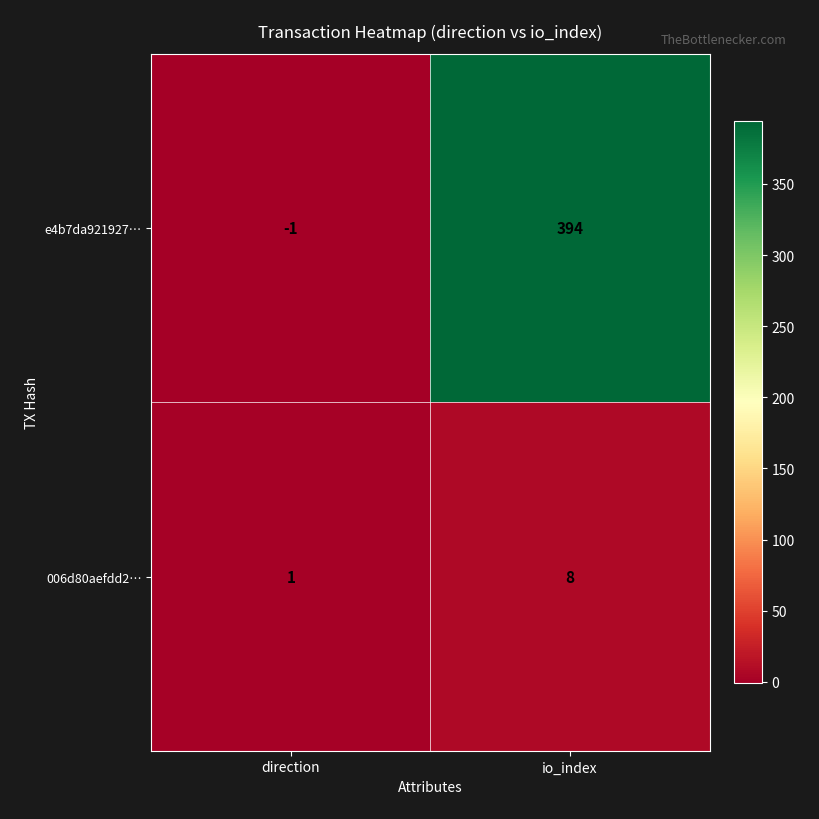

The 006d80aefdd2… series shows 8 at io_index. True or false?

True